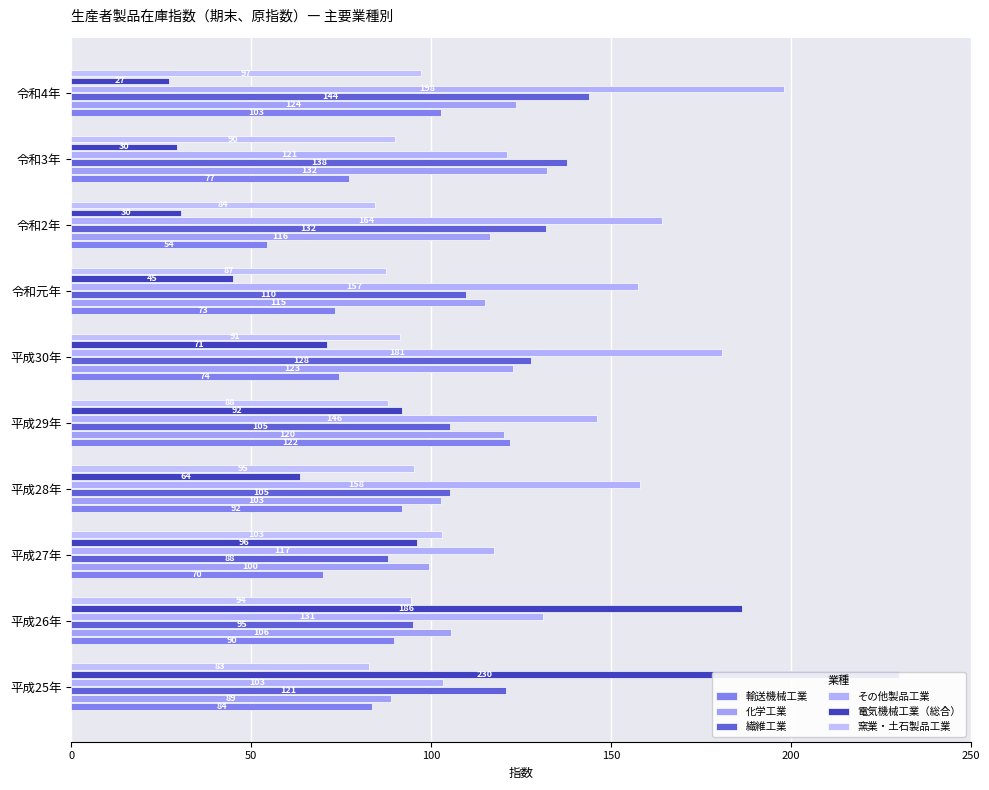

What is the lowest value of the 繊維工業 series?

88.0